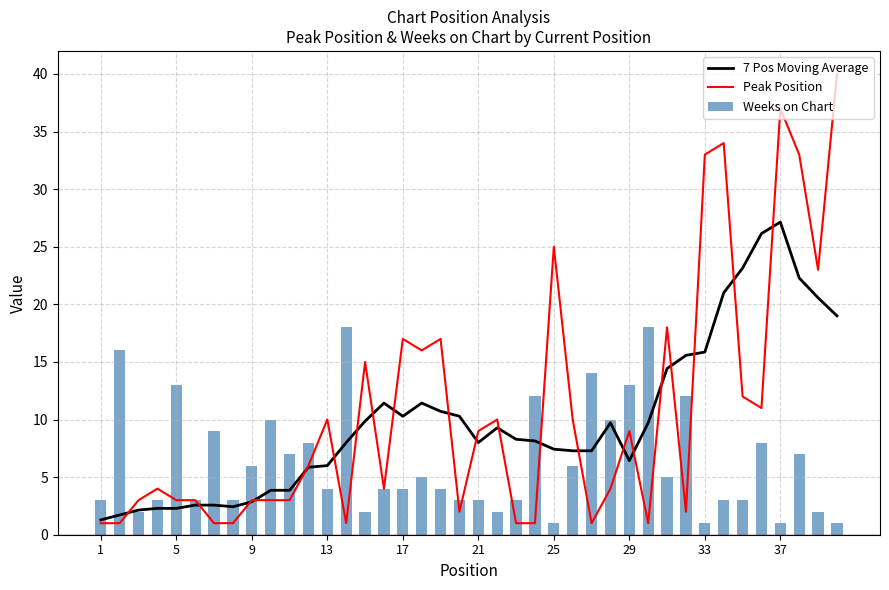

What is the lowest value of the Peak Position series?

1.0